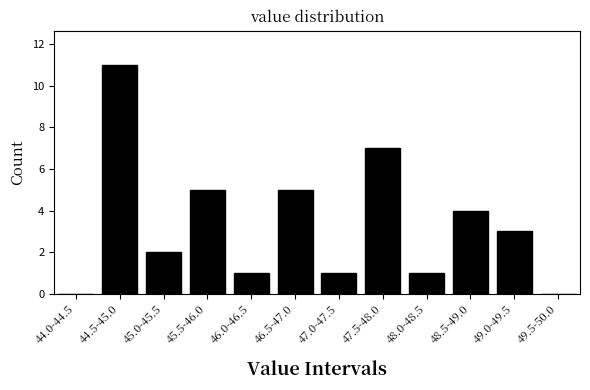

Reading left to right, extract all data points from this chart.

44.0-44.5=0	44.5-45.0=11	45.0-45.5=2	45.5-46.0=5	46.0-46.5=1	46.5-47.0=5	47.0-47.5=1	47.5-48.0=7	48.0-48.5=1	48.5-49.0=4	49.0-49.5=3	49.5-50.0=0